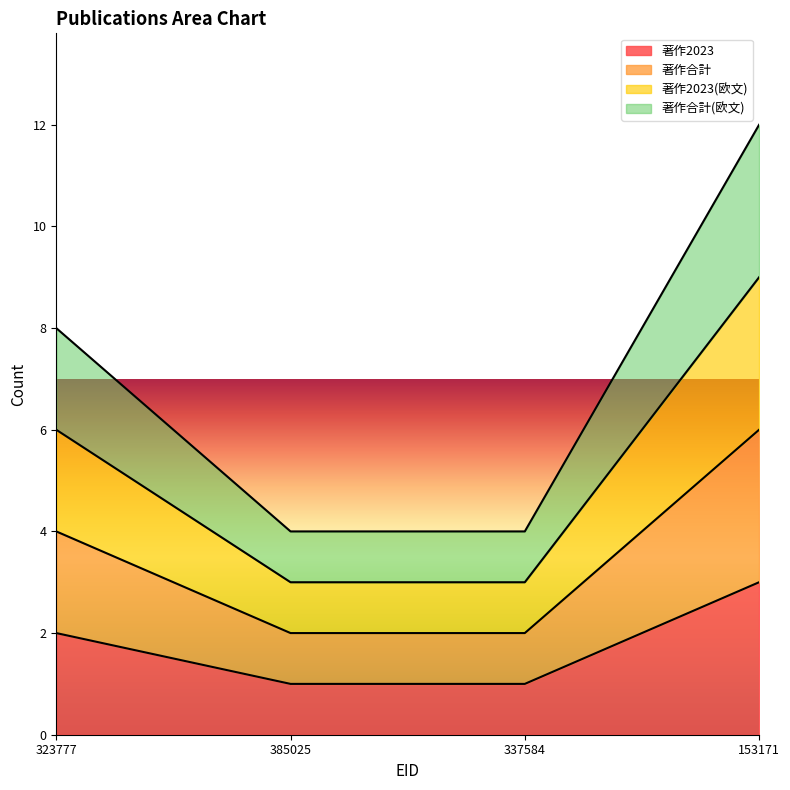

At which label does 著作合計(欧文) first exceed 8?

153171